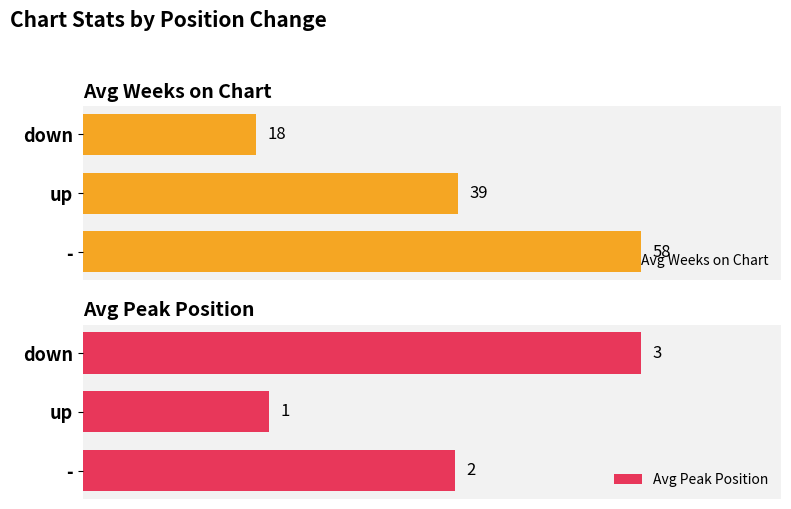

Are the bars grouped side by side (vs. stacked)?

Yes